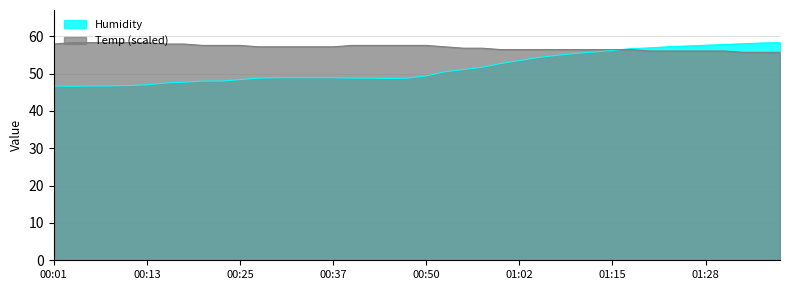

What is the average value of the Temp series?

57.0